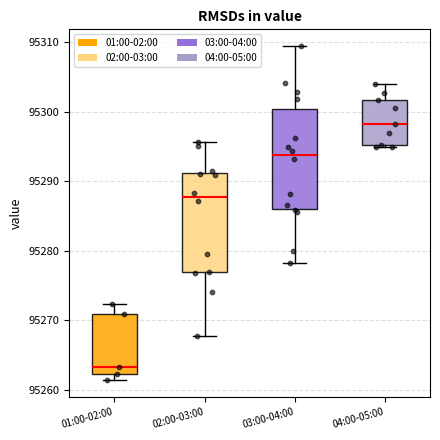

Reading left to right, transcribe this box plot: for each box, give where its median line is, the range the box spans, and where its two whiskers end, as read against the y-axis. The values are not printed on the chart, so give them approximately, as read against the axis.

01:00-02:00: median 95263, box 95262 to 95271, whiskers 95261 to 95272
02:00-03:00: median 95288, box 95277 to 95291, whiskers 95268 to 95296
03:00-04:00: median 95294, box 95286 to 95300, whiskers 95278 to 95309
04:00-05:00: median 95298, box 95295 to 95302, whiskers 95295 (just below the box's lower edge) to 95304